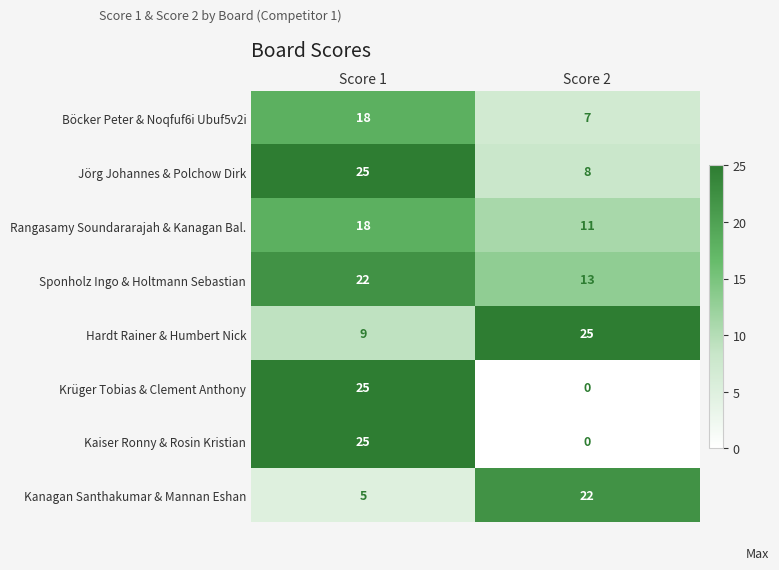

What is the difference between the Jörg Johannes & Polchow Dirk values at Score 1 and Score 2?

17